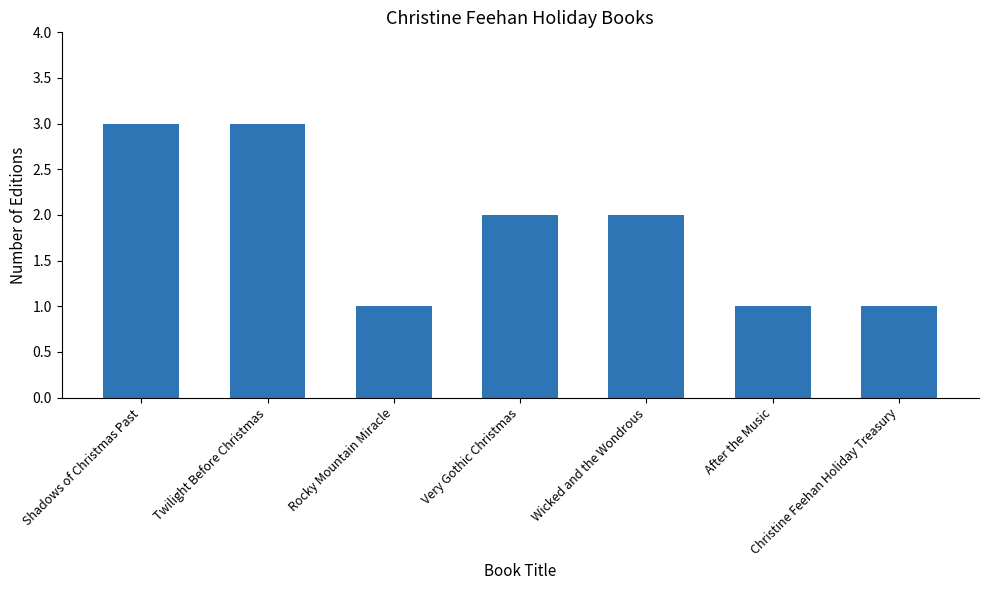

What is the difference between the second highest and minimum values?

2